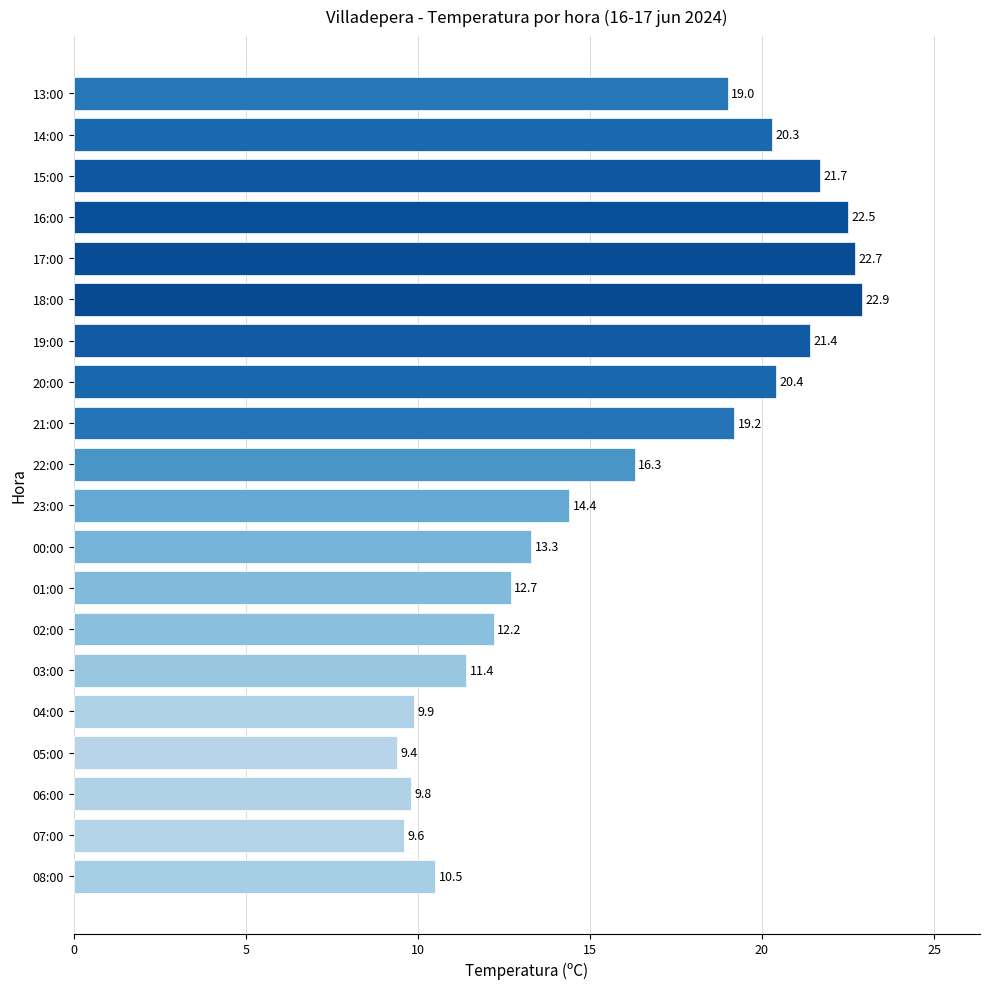

True or false: the data shows 12.7 at 01:00.

True